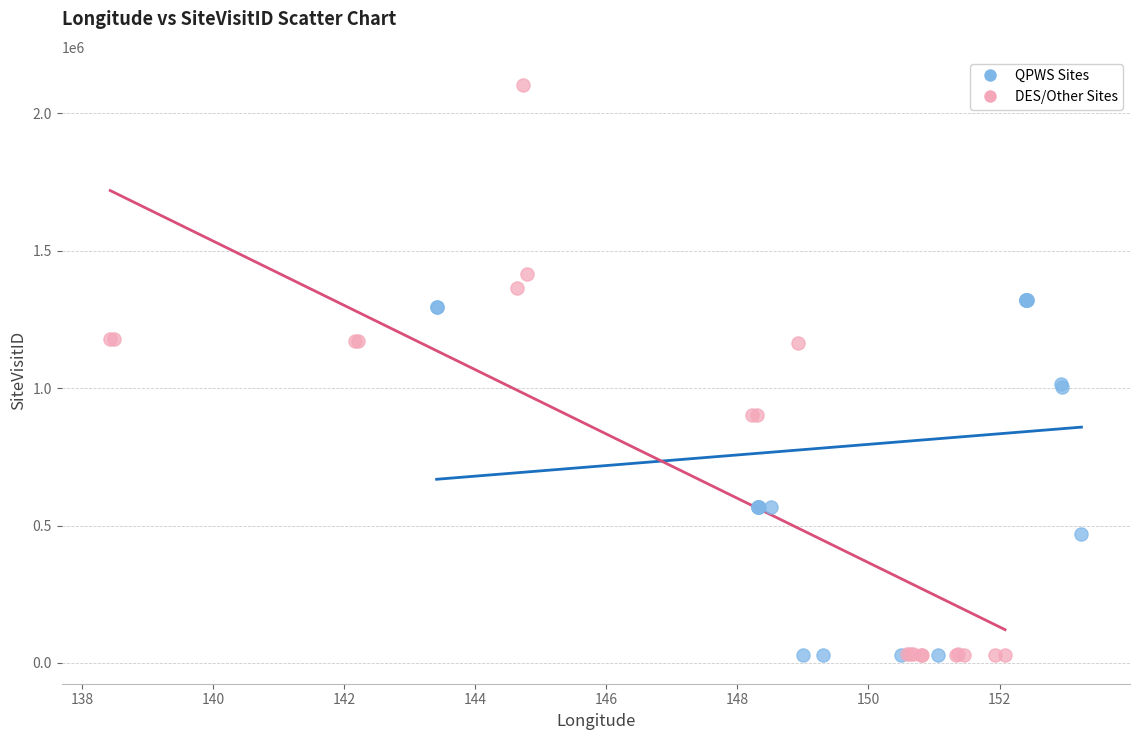

Which series has the largest Y range (max minus min)?

DES/Other Sites